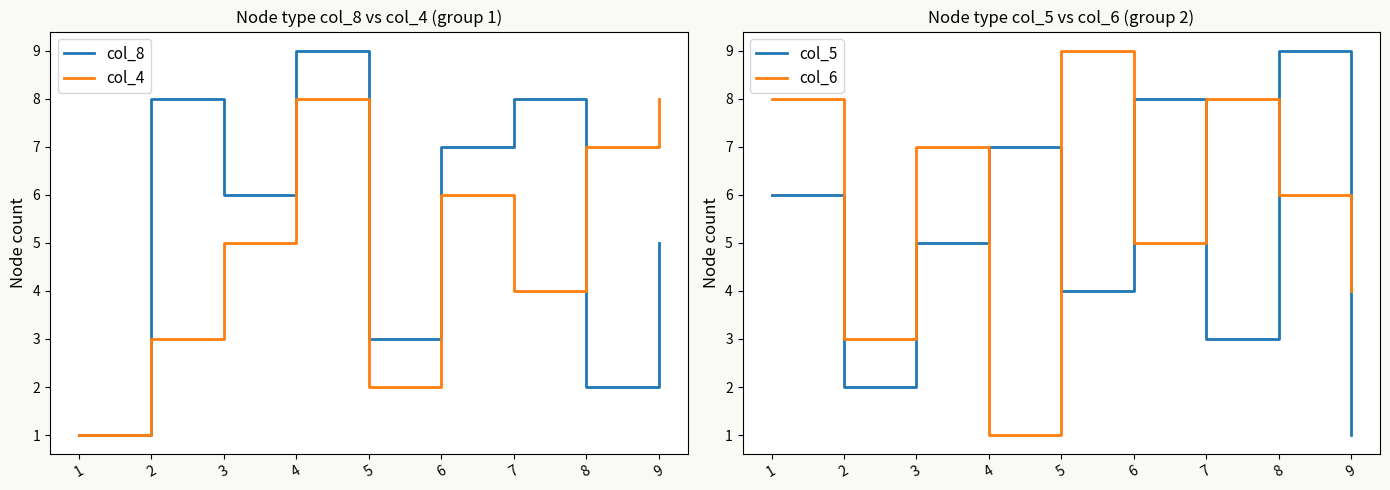

How many lines are shown in the chart?

4